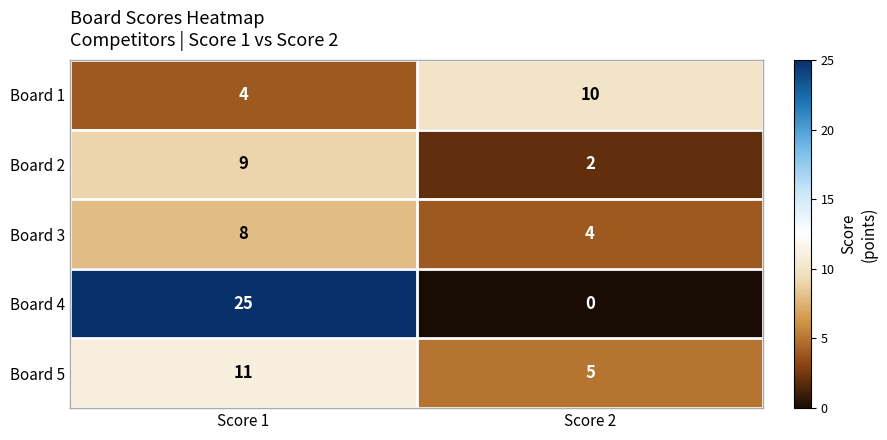

The Board 2 series shows 15 at Score 1. True or false?

False